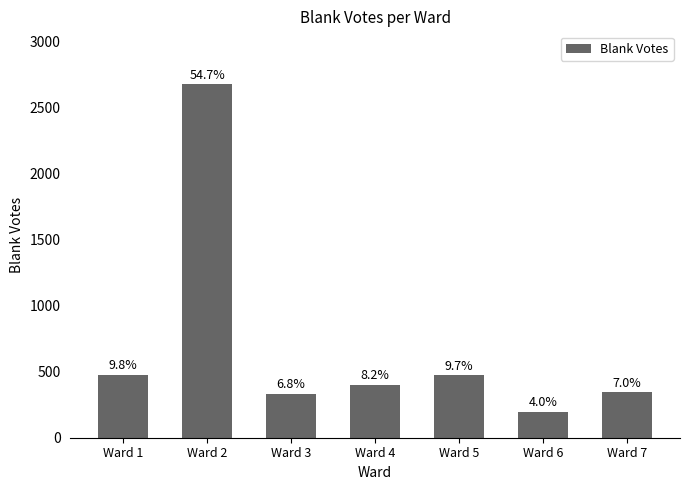

What is the maximum value shown in the chart?

2675